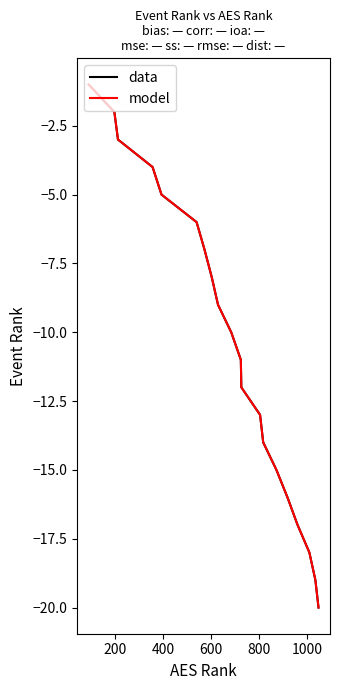

Which series has the widest spread of values?

data